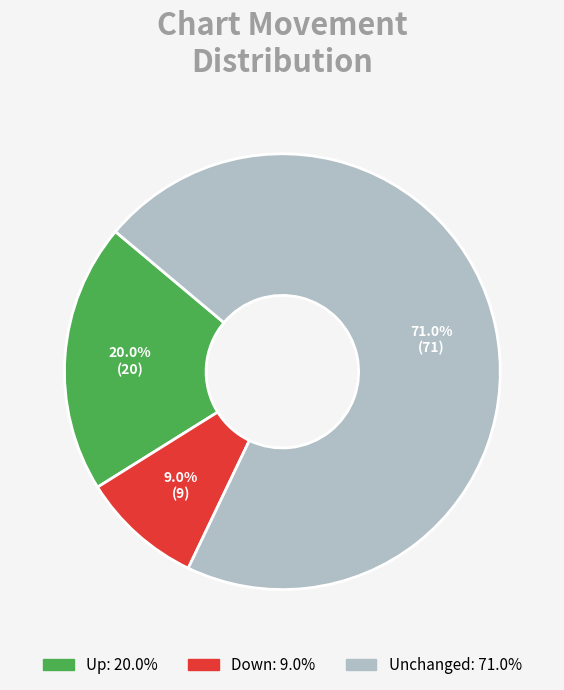

Is there a majority slice in this chart?

Yes